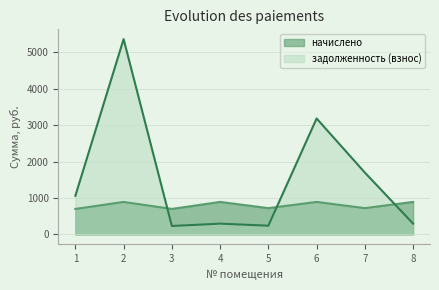

At which category is the sum across all series the highest?

2